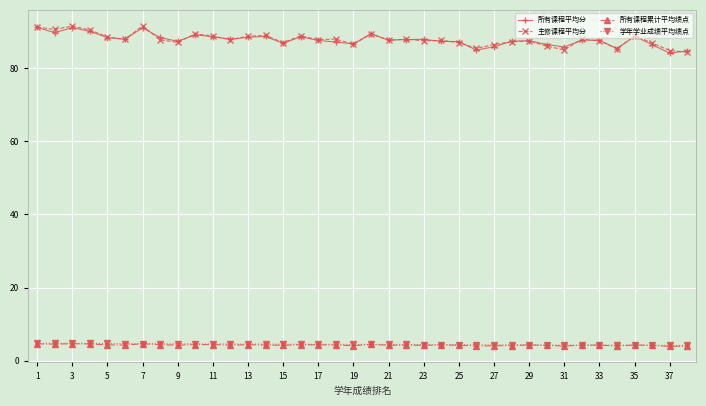

At how many categories does at least one series exceed 44?

38